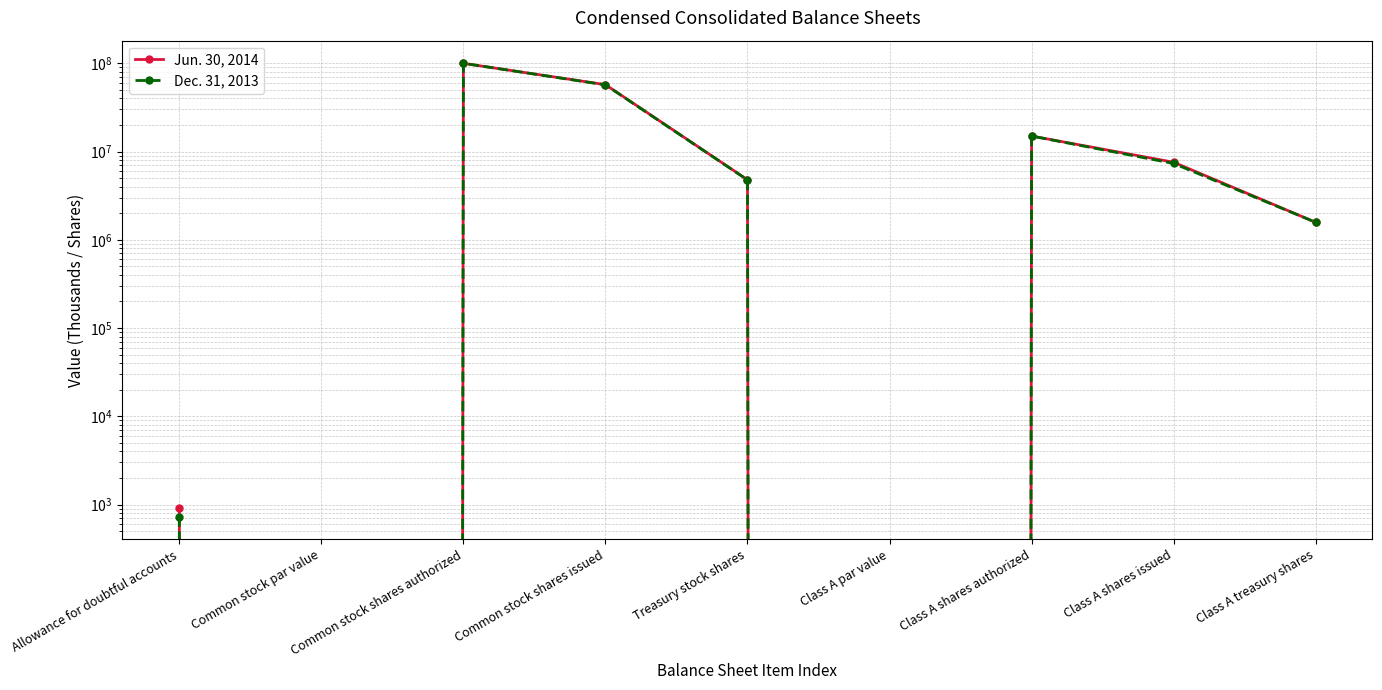

How many lines are shown in the chart?

2